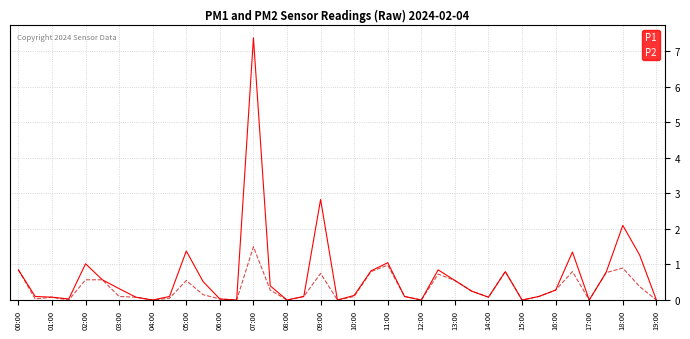

List the series in order of their peak value, highest first.

P1, P2